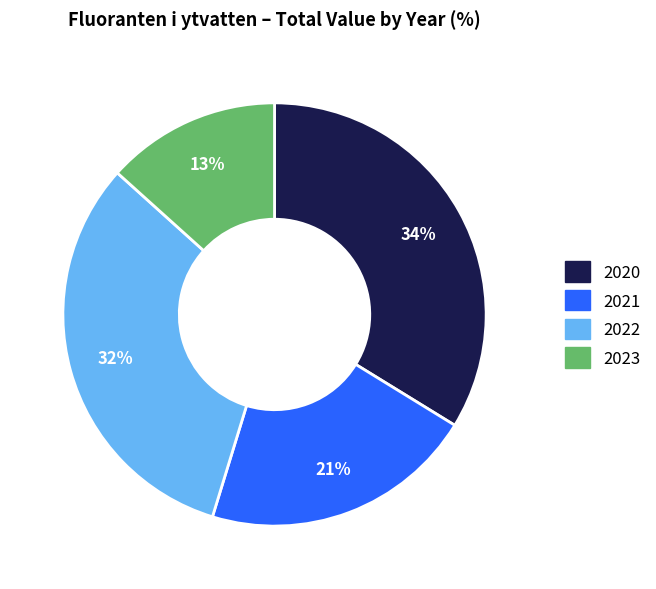

Does any single category account for the majority?

No